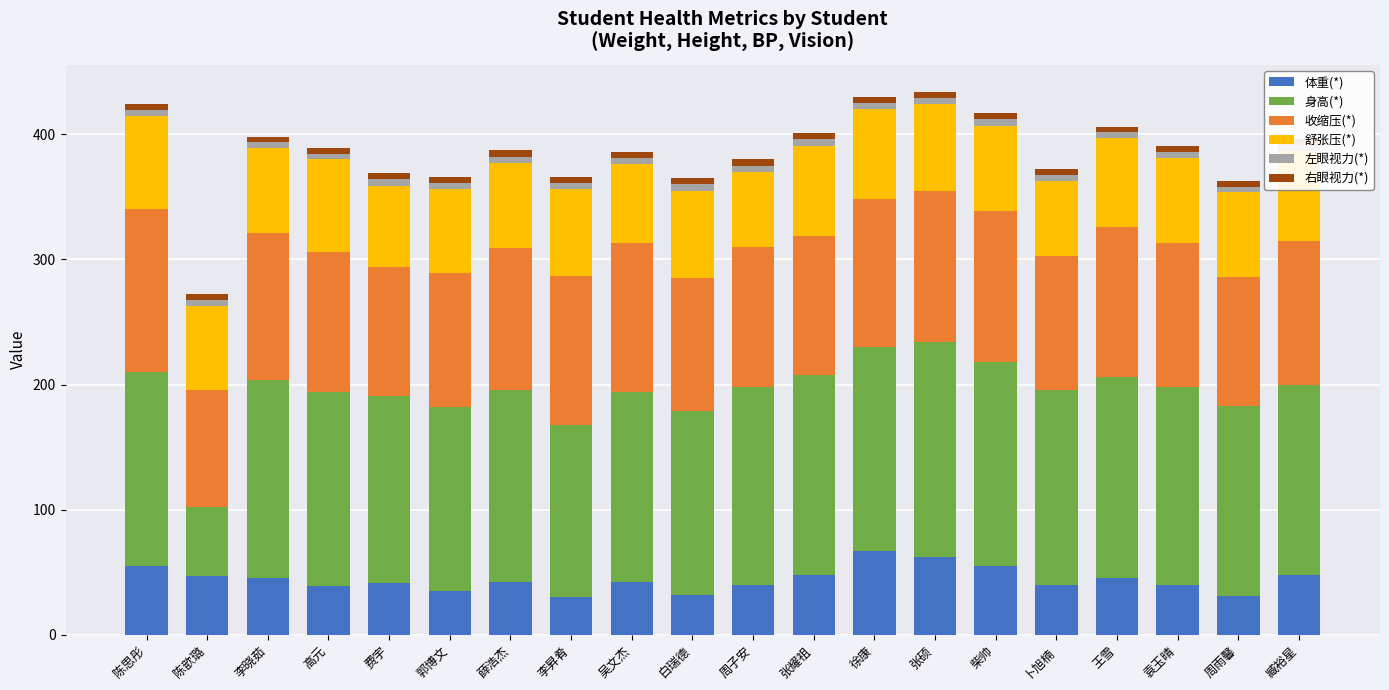

What are all the series names shown in the legend?

体重(*), 身高(*), 收缩压(*), 舒张压(*), 左眼视力(*), 右眼视力(*)